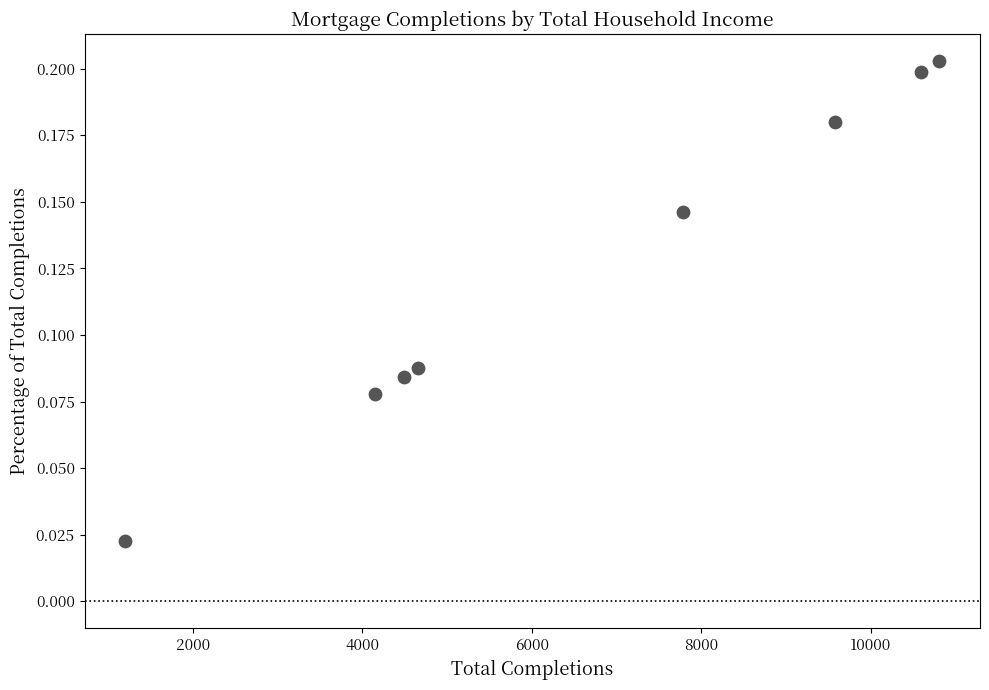

What is the range of X values (max minus min)?

9604.0